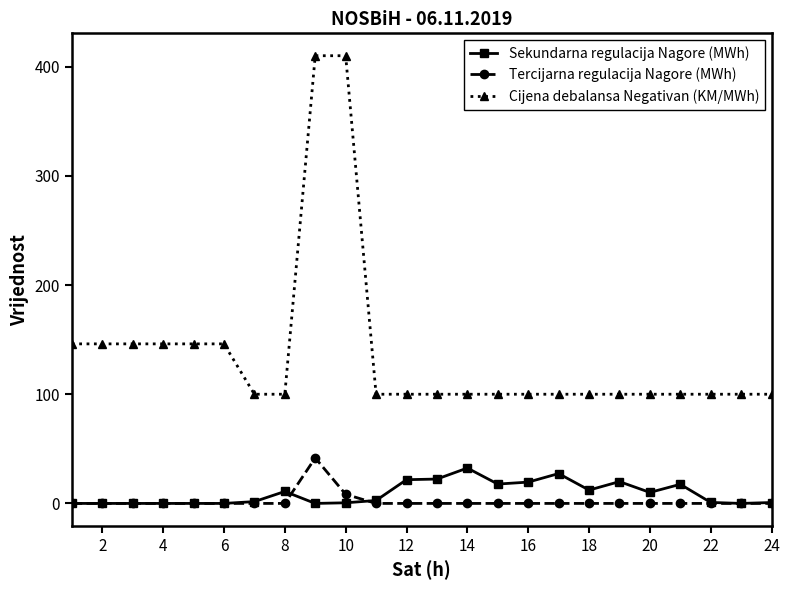

Which series has the largest range (max minus min)?

Cijena debalansa Negativan (KM/MWh)